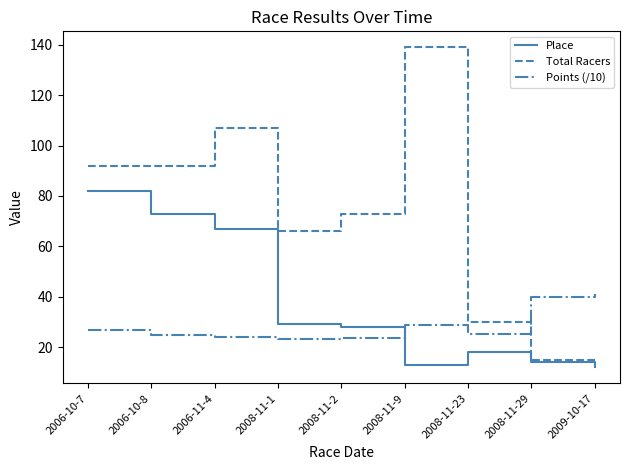

How many intersections are there between Points (/10) and Place?

1